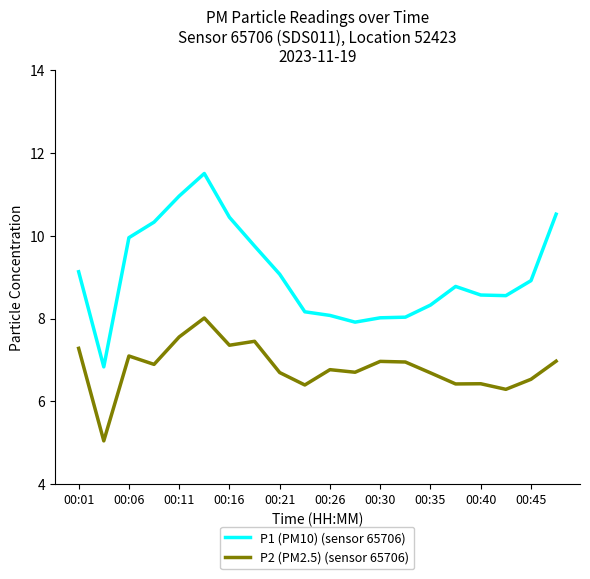

Rank the series by their maximum value, from highest to lowest.

P1 (PM10) (sensor 65706), P2 (PM2.5) (sensor 65706)